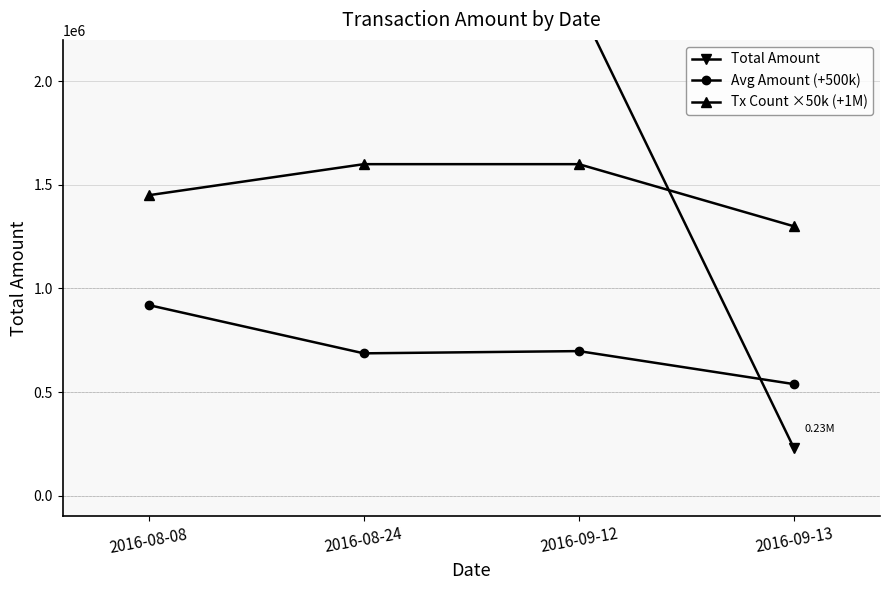

What is the difference between the Total Amount values at 2016-08-08 and 2016-08-24?

1537534.0